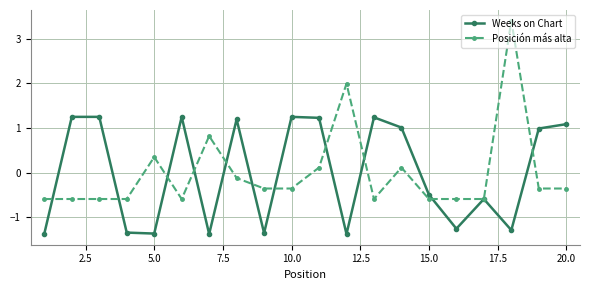

How many values in Posición más alta are above zero?

6